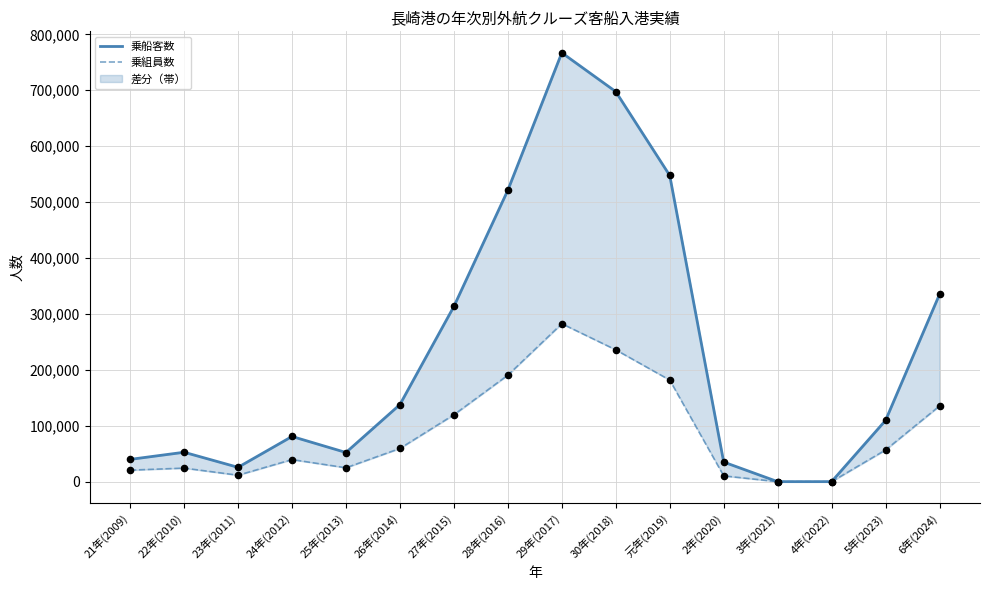

Which series reaches the minimum Y coordinate?

乗船客数